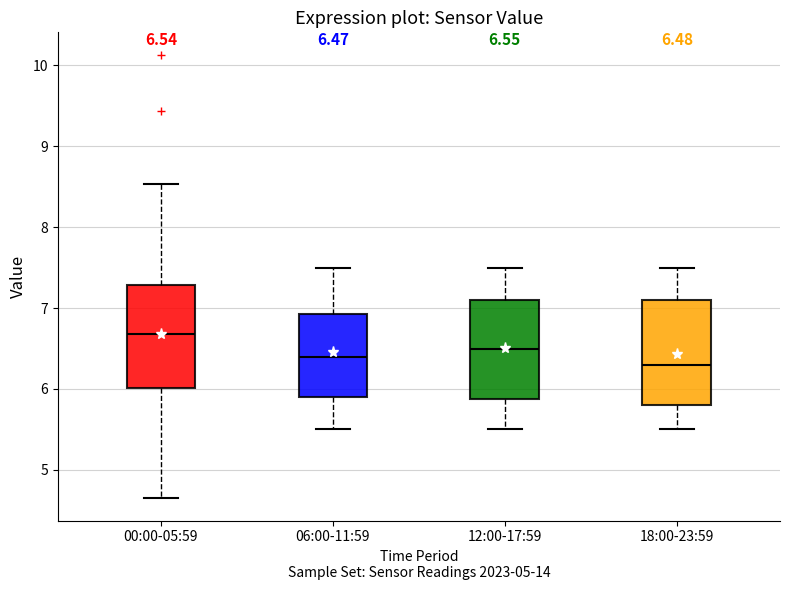

Which box's median line is the lowest?

18:00-23:59